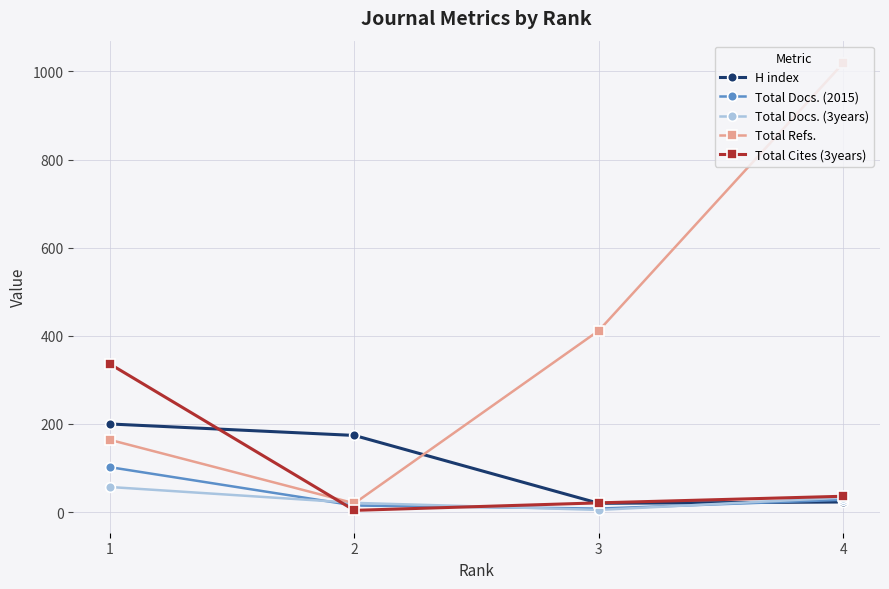

How many data points in H index are less than 174?

2